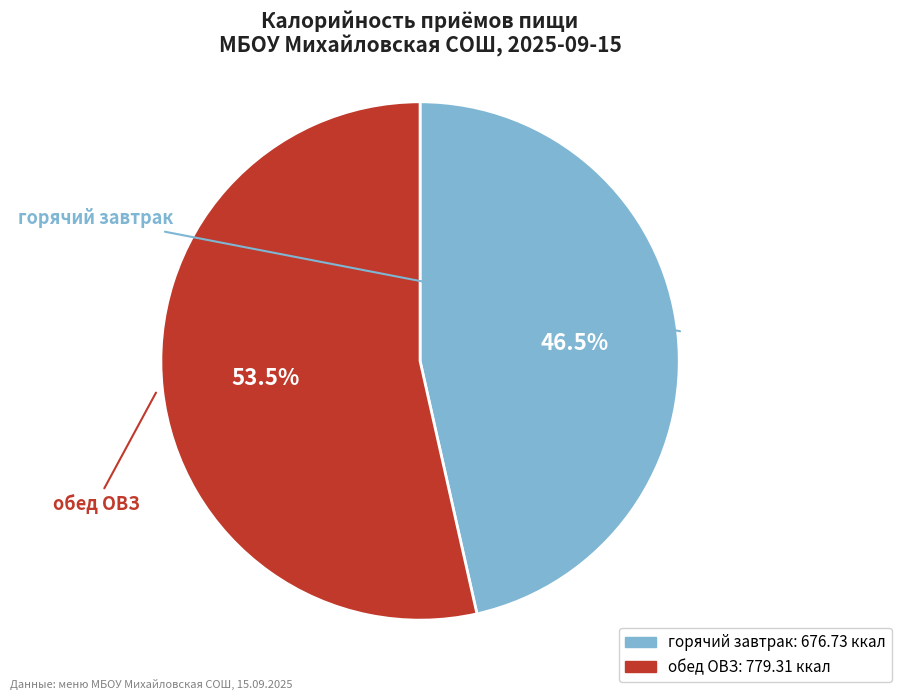

Is the sum of обед ОВЗ and горячий завтрак greater than half?

Yes